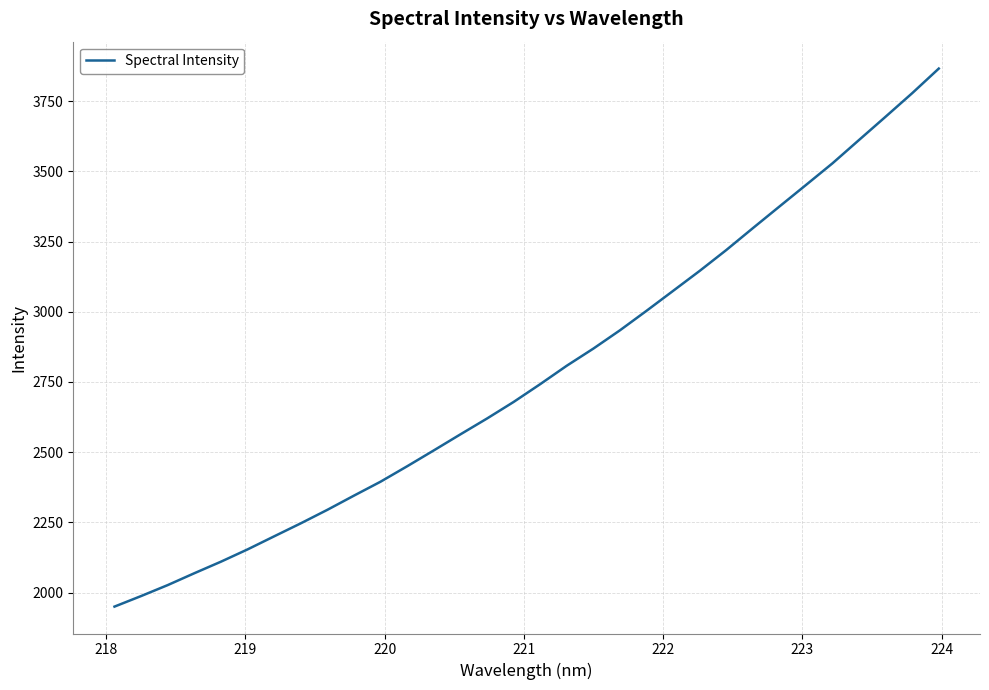

What is the maximum value shown in the chart?

3866.4